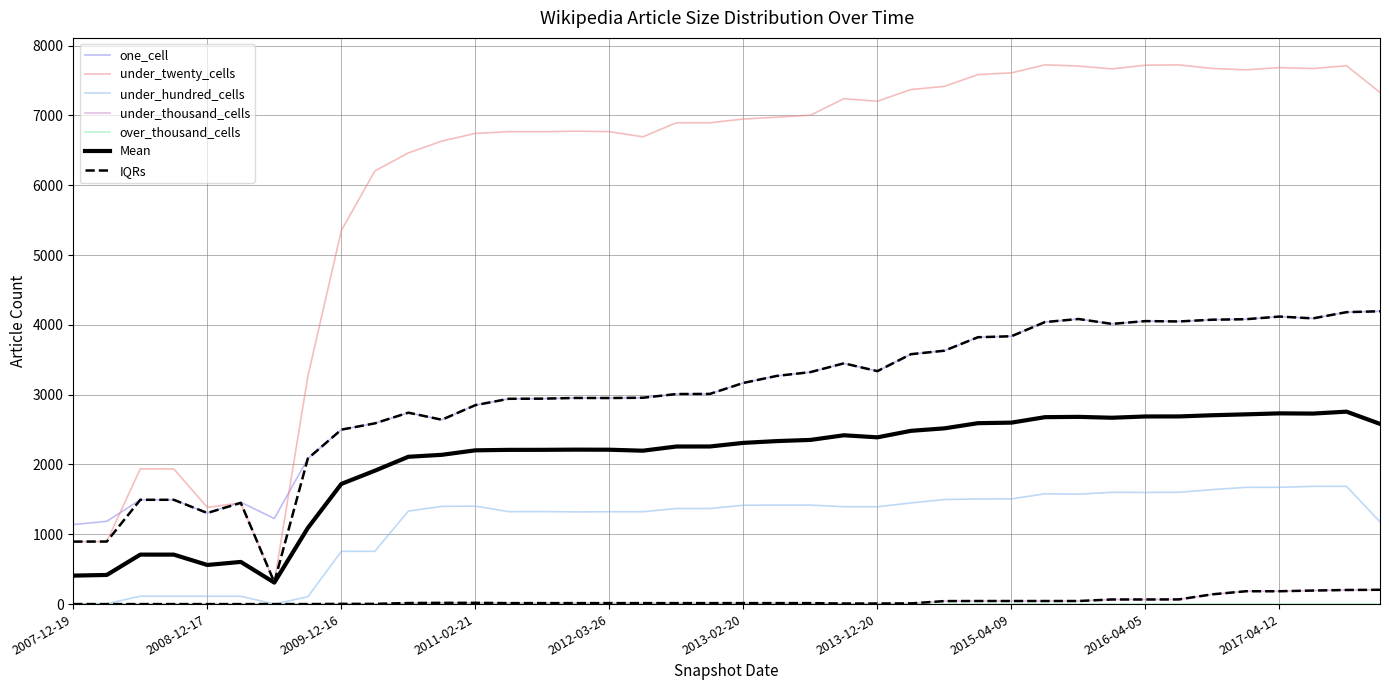

What is the total value across all series at 2015-10-01?

13411